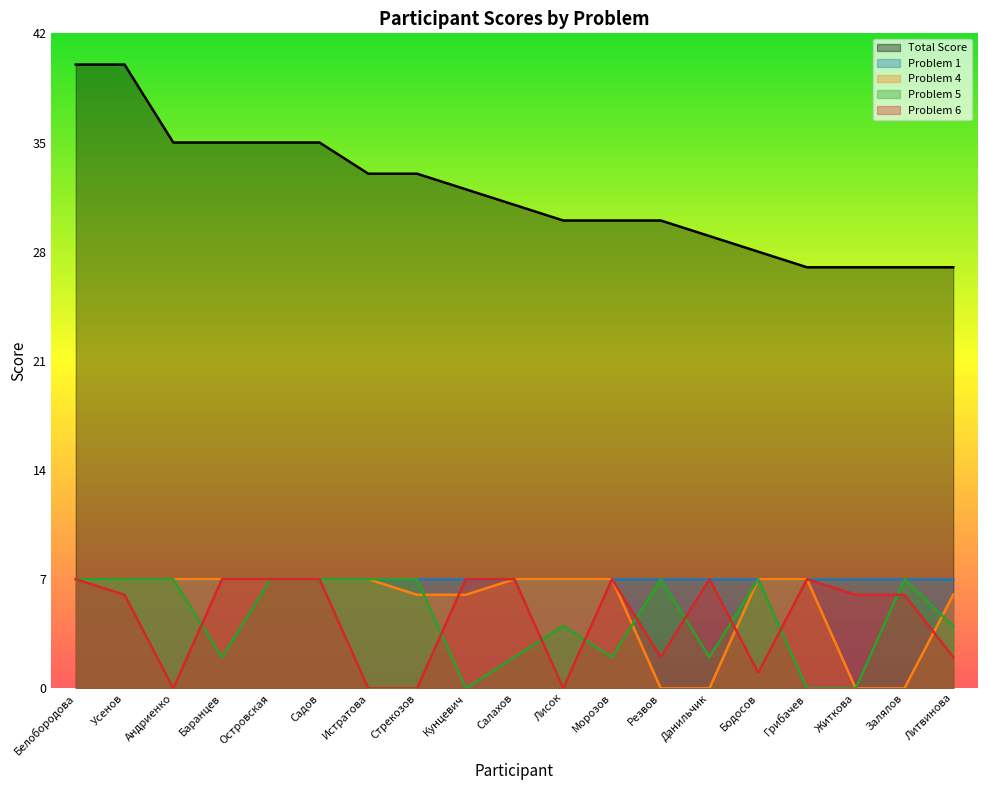

How many categories are shown in the chart?

19